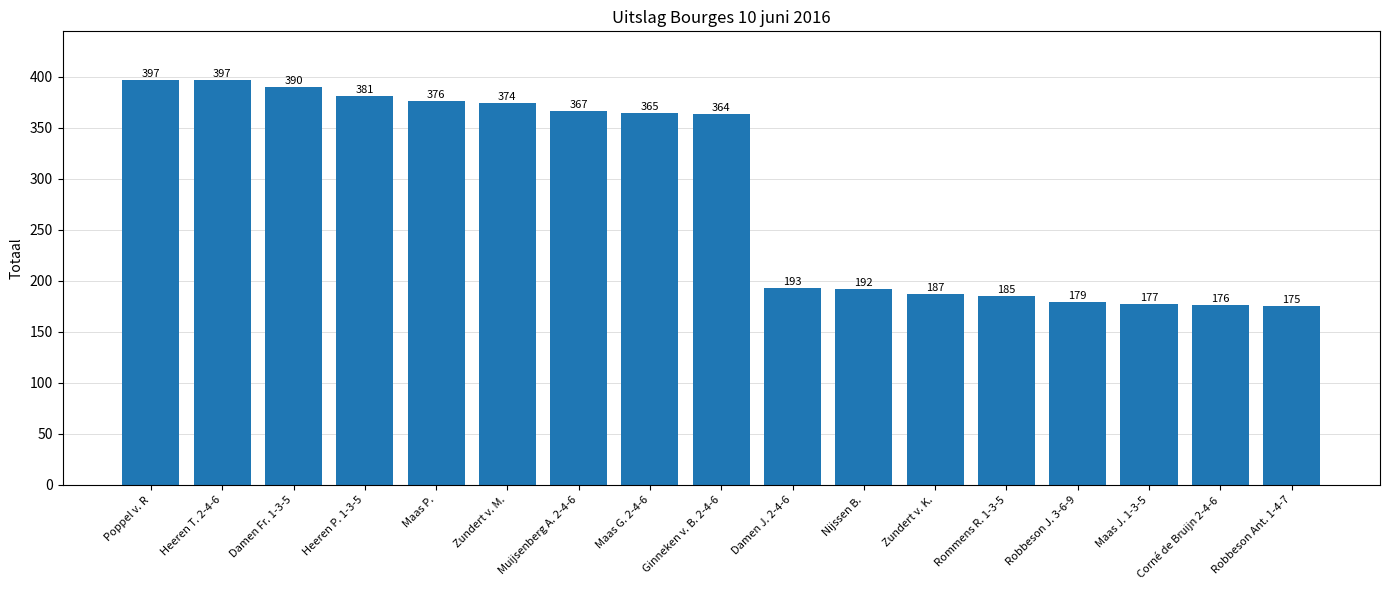

The chart shows a value of 280 at Nijssen B.. True or false?

False